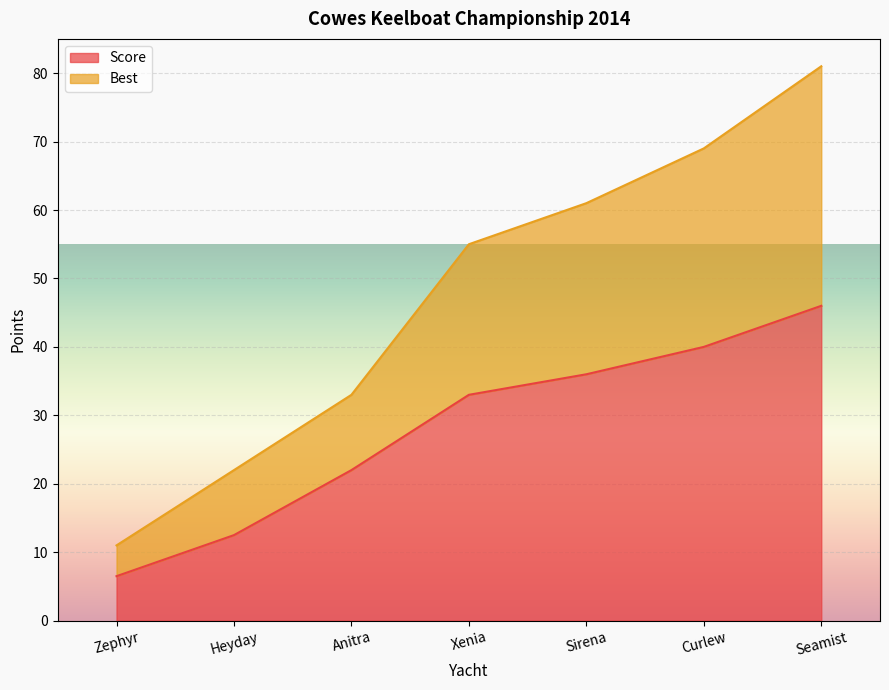

How many data points in Score are above 33?

3